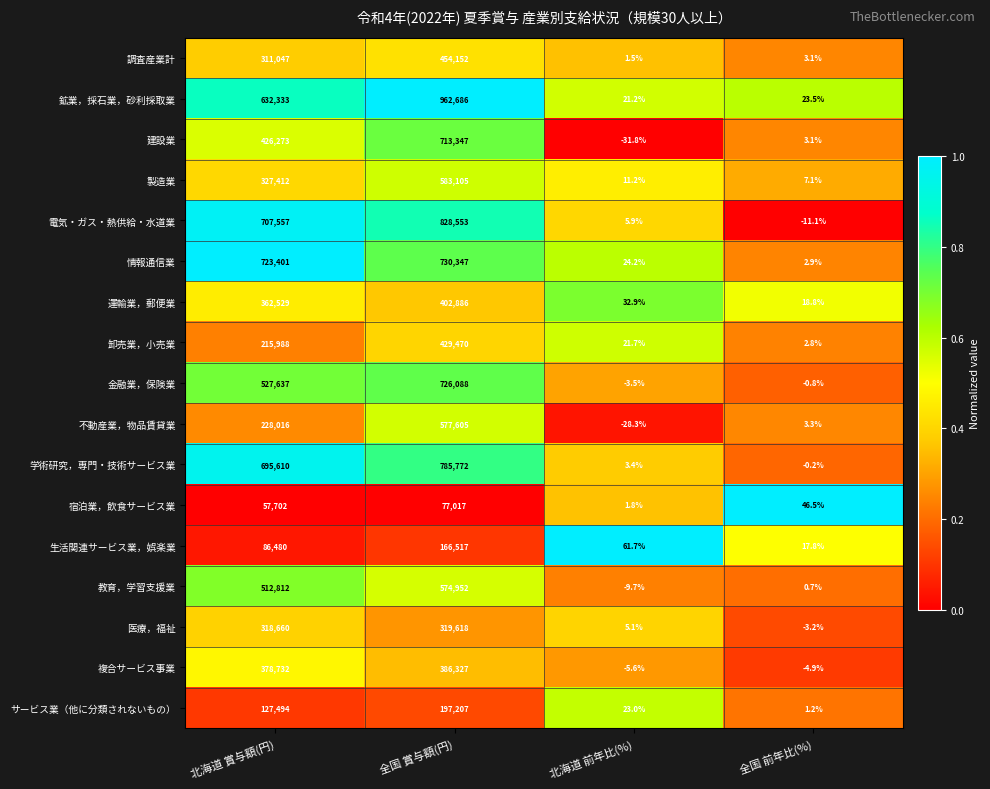

Which series changed the most between 北海道 賞与額(円) and 北海道 前年比(%)?

情報通信業